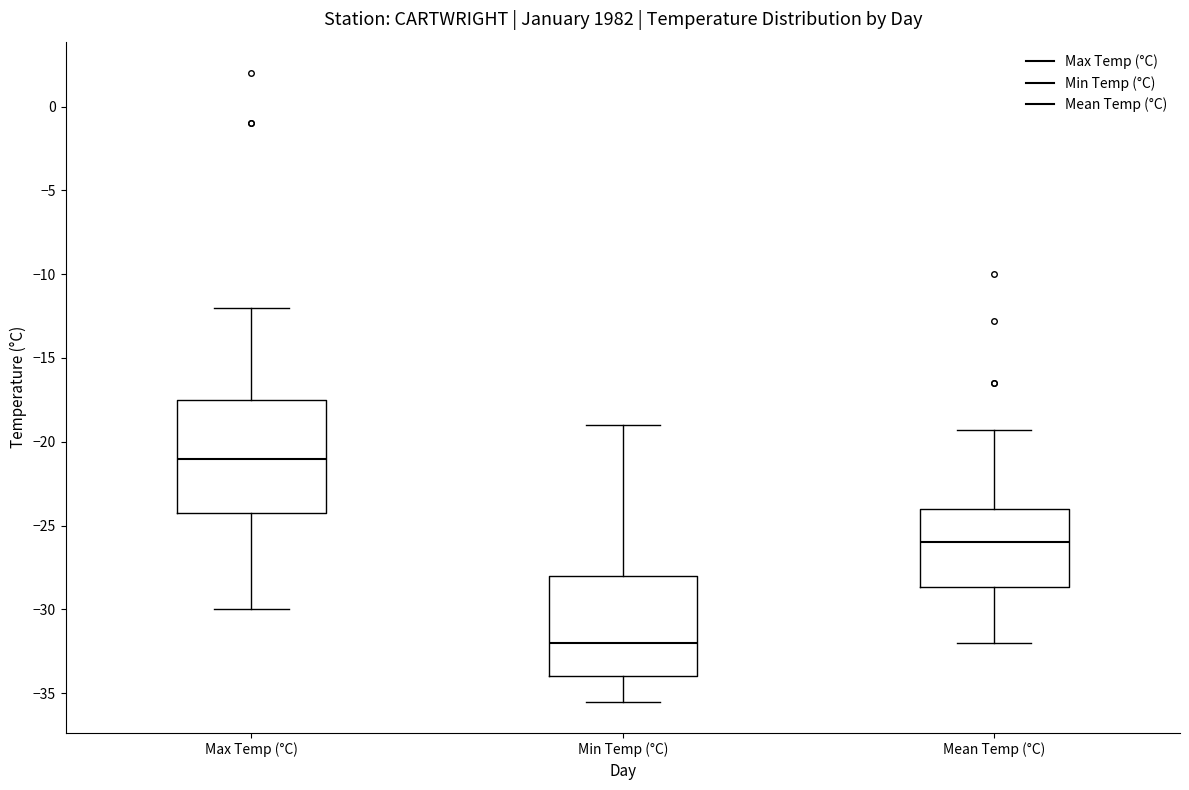

Reading left to right, read every box against the y-axis: the position of its median line, the range the box covers, and the ends of its whiskers. The values are not printed on the chart, so give them approximately, as read against the axis.

Max Temp (°C): median -21.0, box -24.0 to -17.5, whiskers -30.0 to -12.0
Min Temp (°C): median -32.0, box -34.0 to -28.0, whiskers -35.5 to -19.0
Mean Temp (°C): median -26.0, box -28.5 to -24.0, whiskers -32.0 to -19.5